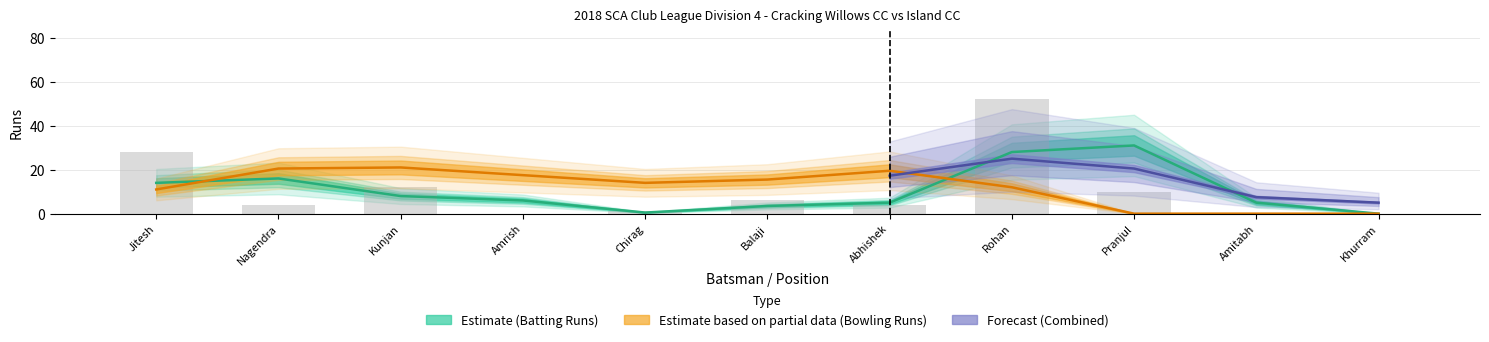

What is the value of the 6th bar from the left?

6